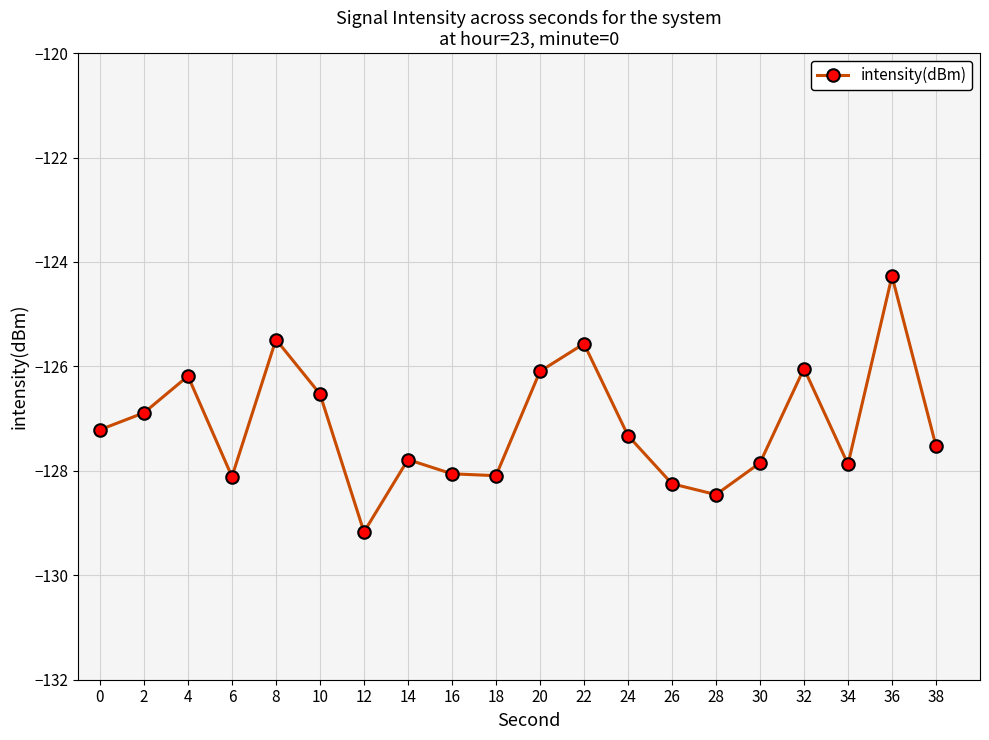

The chart shows a value of -44.8 at 6. True or false?

False